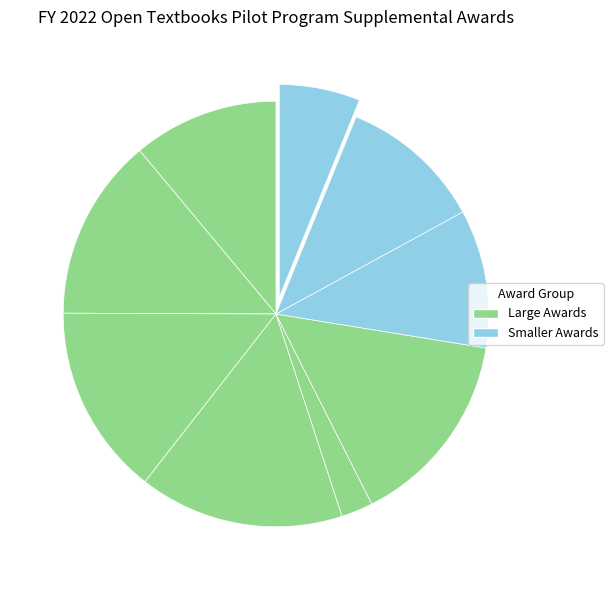

Rank the categories by value from lowest to highest.

Southwest Minnesota State University MN, West Chester University of Pennsylvania PA, William Marsh Rice University TX, Framingham State University MA, Board of Trustees of the University of IL, Washington State Board for Community WA, Yavapai County Community College AZ, Clemson University SC, Linn-Benton Community College OR